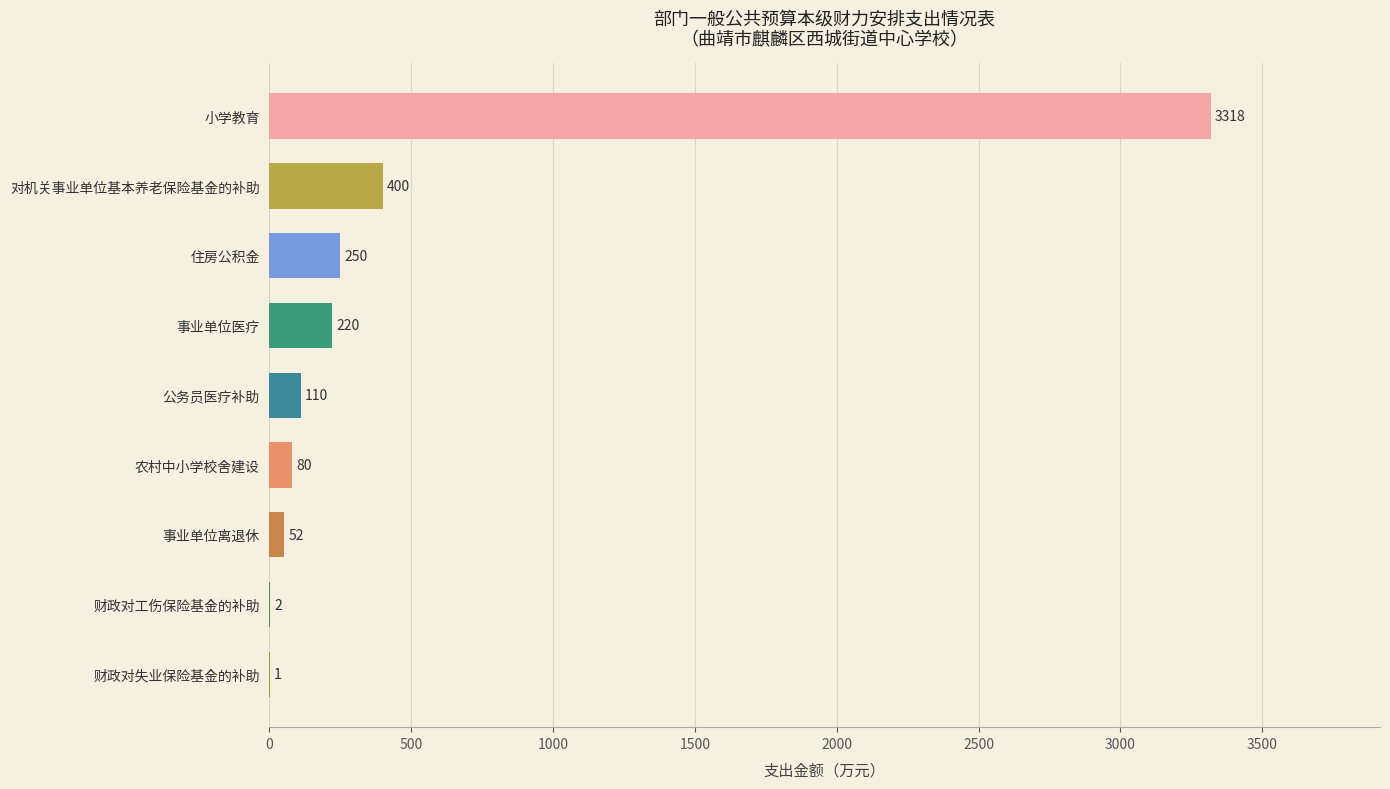

What is the sum of the values at 住房公积金 and 财政对失业保险基金的补助?

251